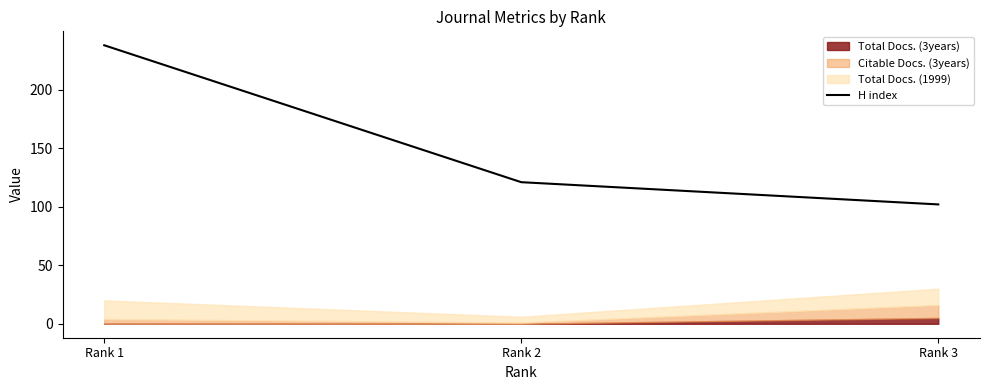

Rank the categories by value from highest to lowest.

Rank 1, Rank 2, Rank 3